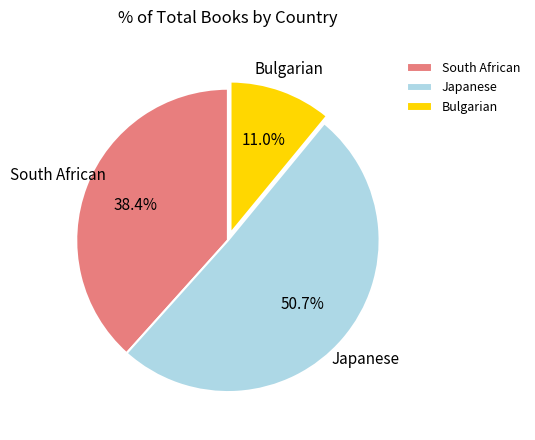

Rank the categories by value from lowest to highest.

Bulgarian, South African, Japanese